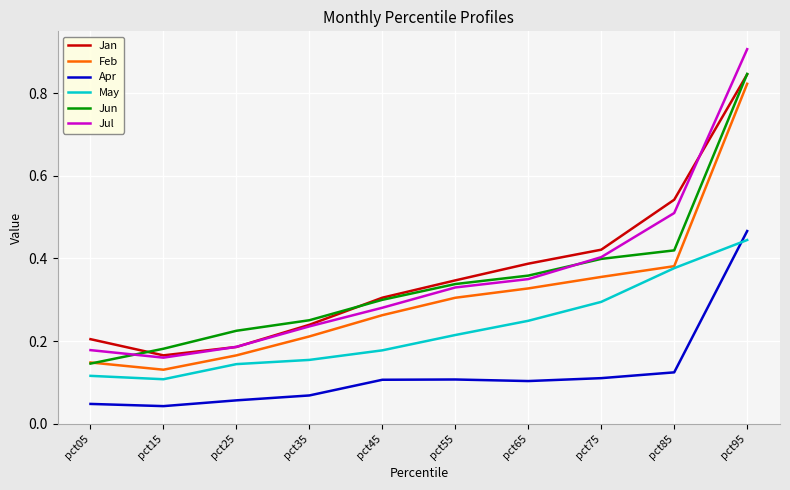

What is the total value across all series at pct95?

4.3